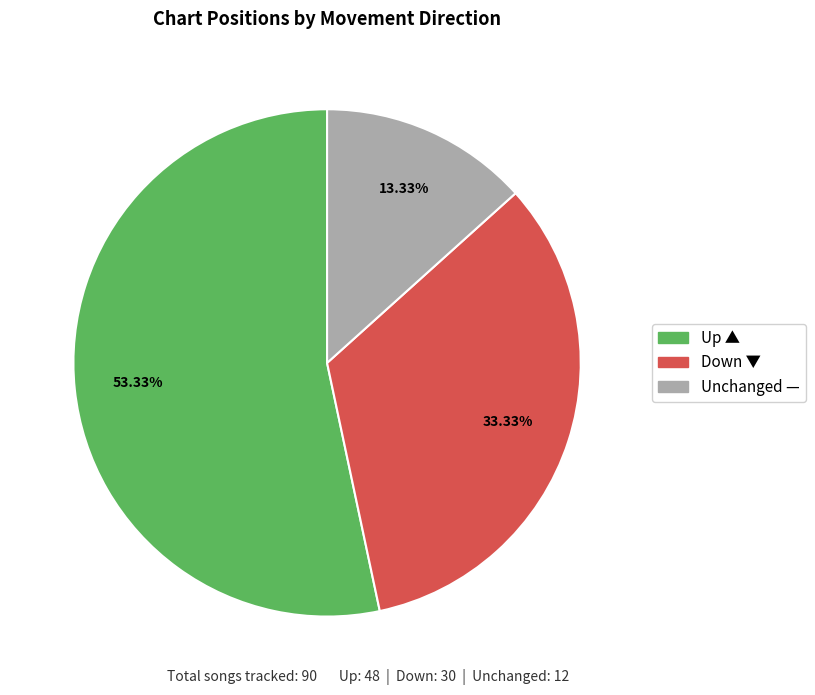

What is the ratio of the value at Down ▼ to the value at Up ▲?

0.6